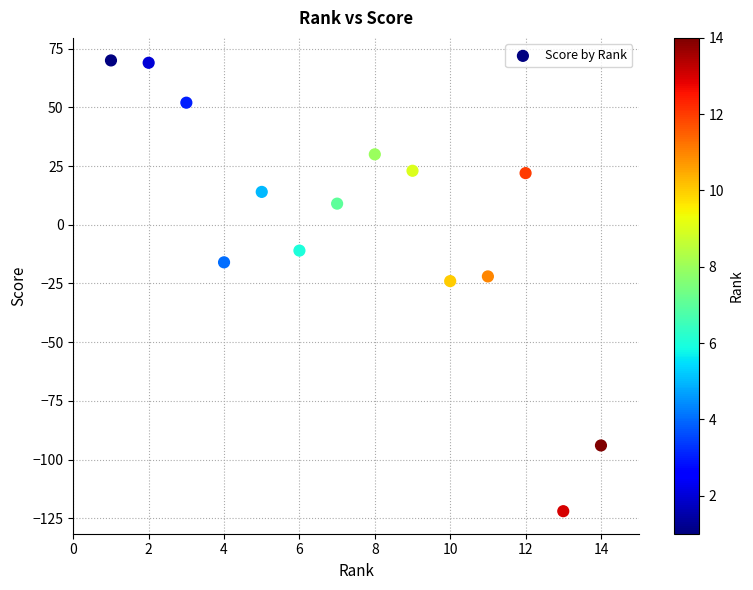

What is the range of Y values (max minus min)?

192